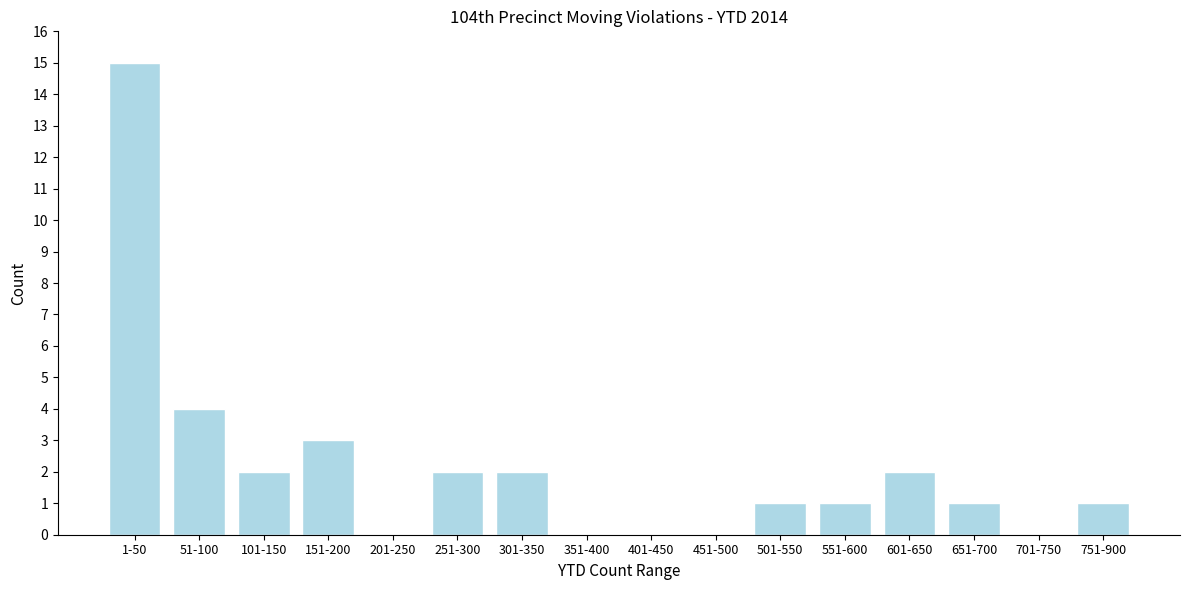

Reading left to right, list all the values displayed in this chart.

1-50=15	51-100=4	101-150=2	151-200=3	201-250=0	251-300=2	301-350=2	351-400=0	401-450=0	451-500=0	501-550=1	551-600=1	601-650=2	651-700=1	701-750=0	751-900=1